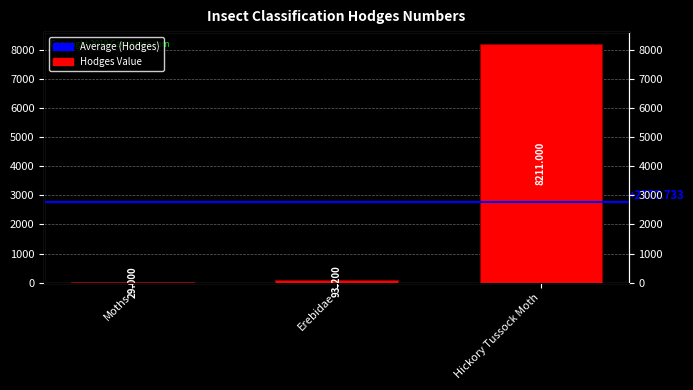

What is the label of the 2nd bar from the left?

Erebidae